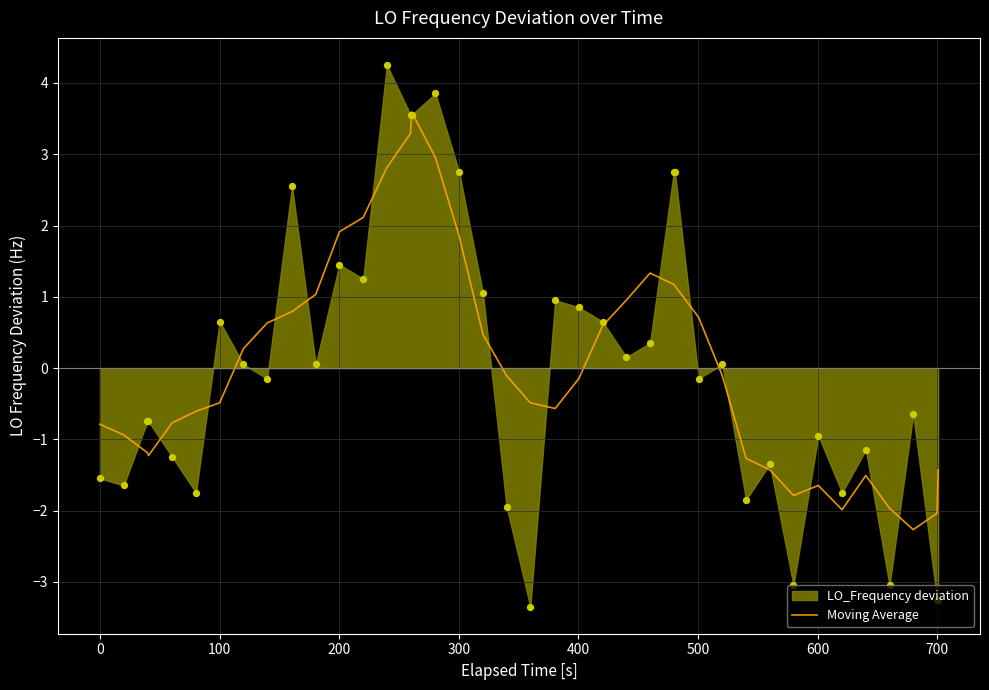

What is the minimum value for Moving Average?

-2.3